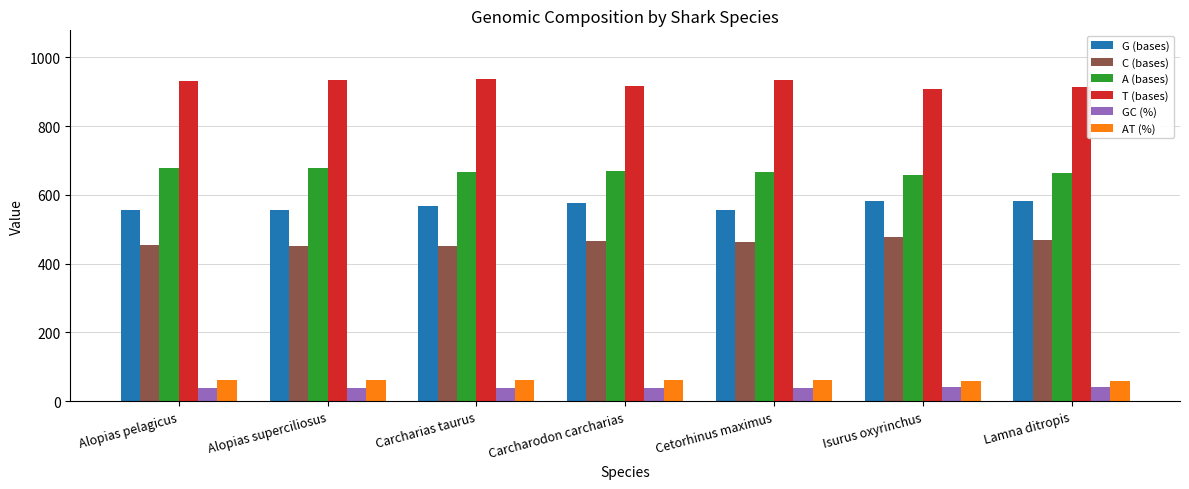

What are all the series names shown in the legend?

G (bases), C (bases), A (bases), T (bases), GC (%), AT (%)